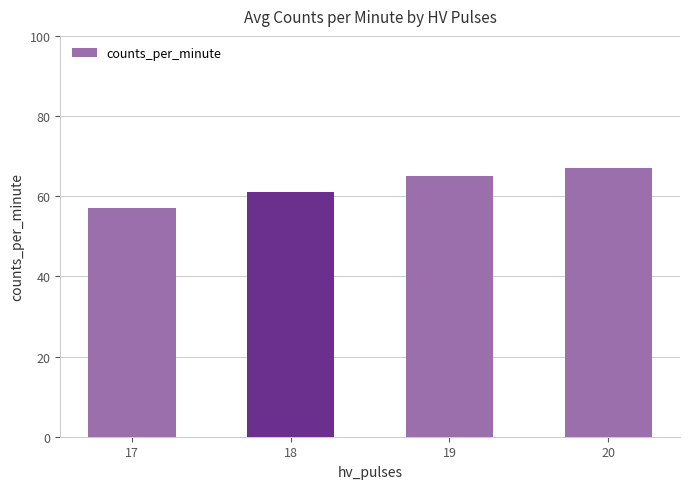

What is the value of the 2nd bar from the left?

61